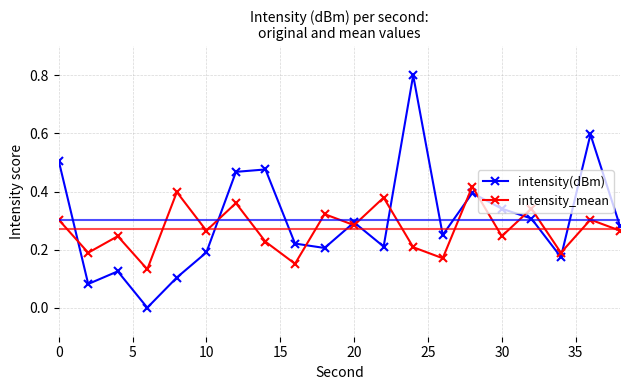

What is the greatest value displayed?

0.8